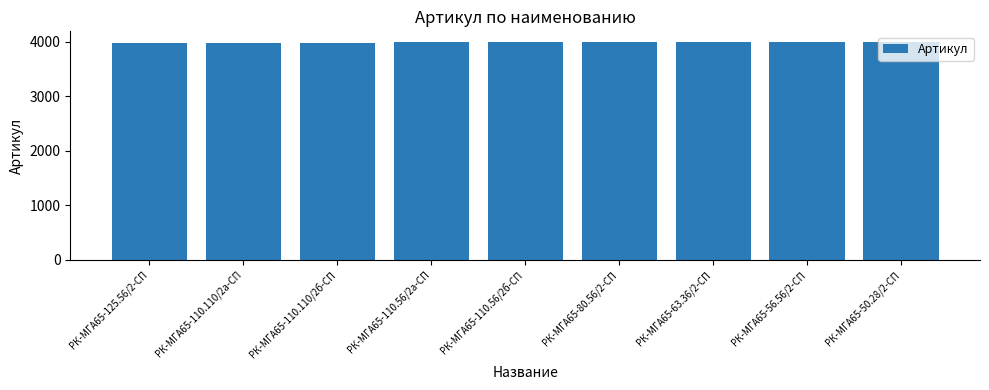

True or false: the data shows 3983 at РК-МГА65-110.56/2б-СП.

True